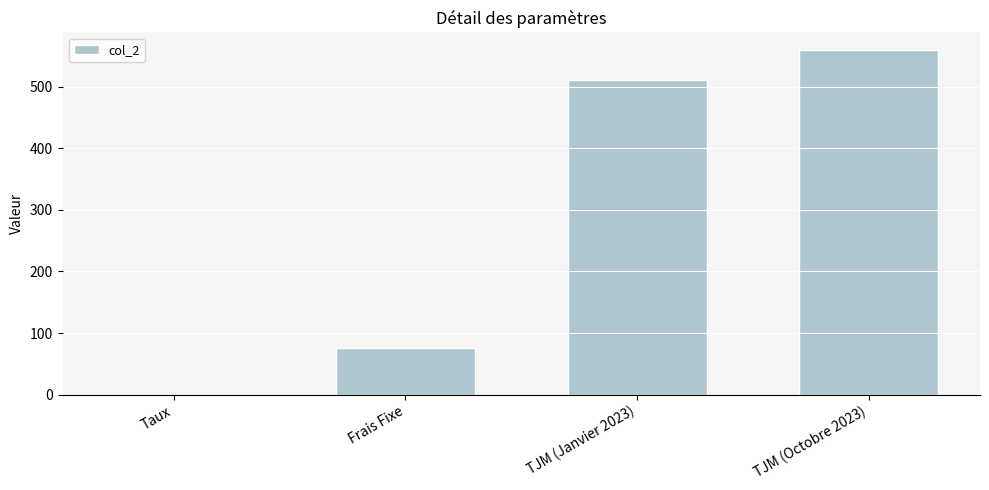

Which category has the highest value across all series?

TJM (Octobre 2023)